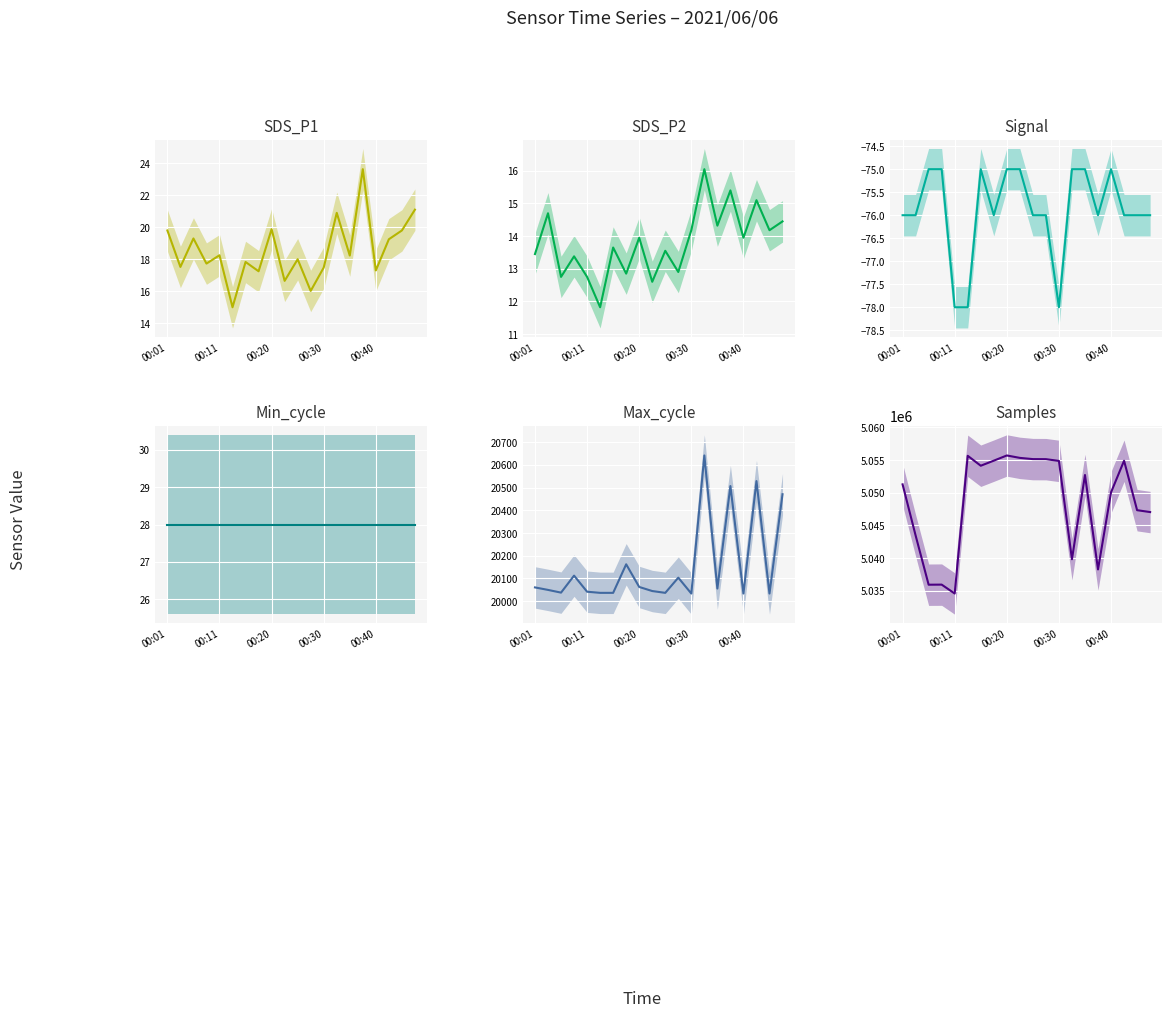

Is it true that SDS_P2 equals 5.5 at 00:30?

False